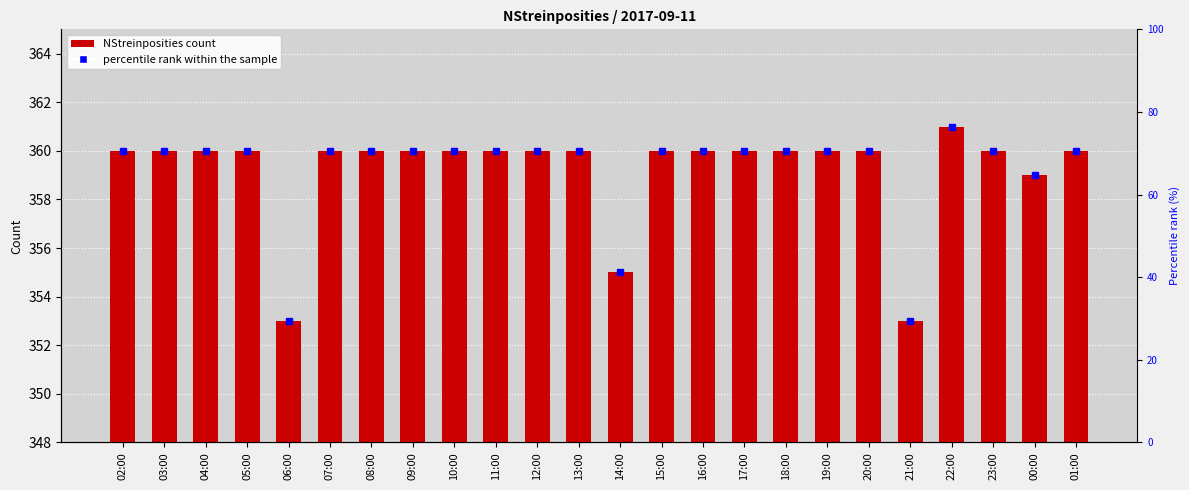

Between 07:00 and 17:00, which is larger?

07:00